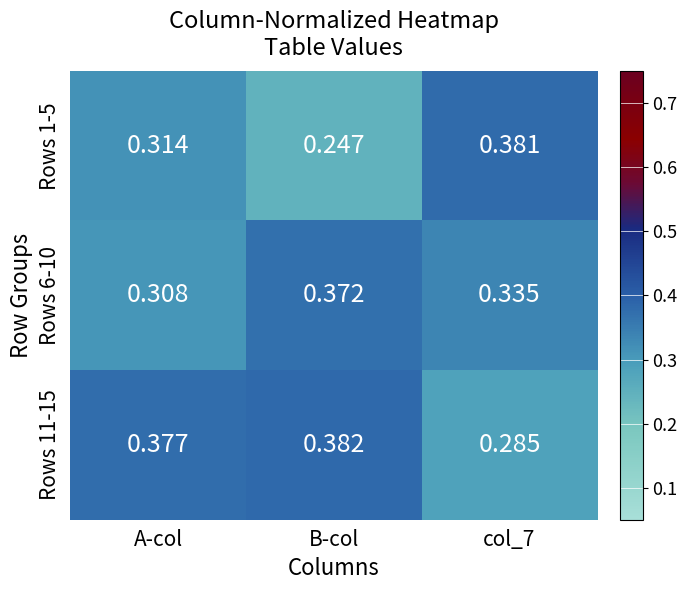

At which label does Rows 1-5 reach its minimum?

B-col